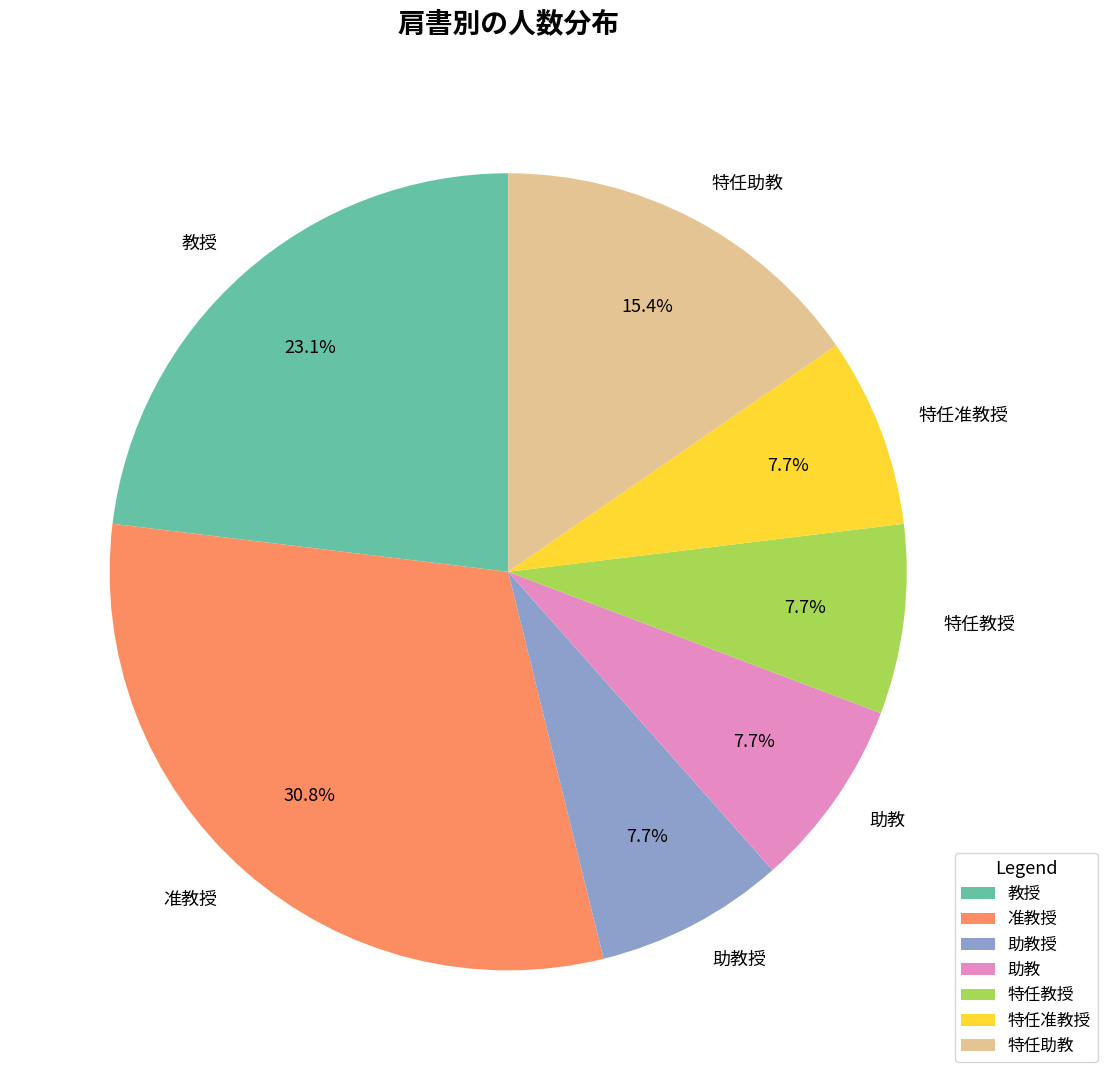

True or false: 特任助教 accounts for 15% of the total.

True